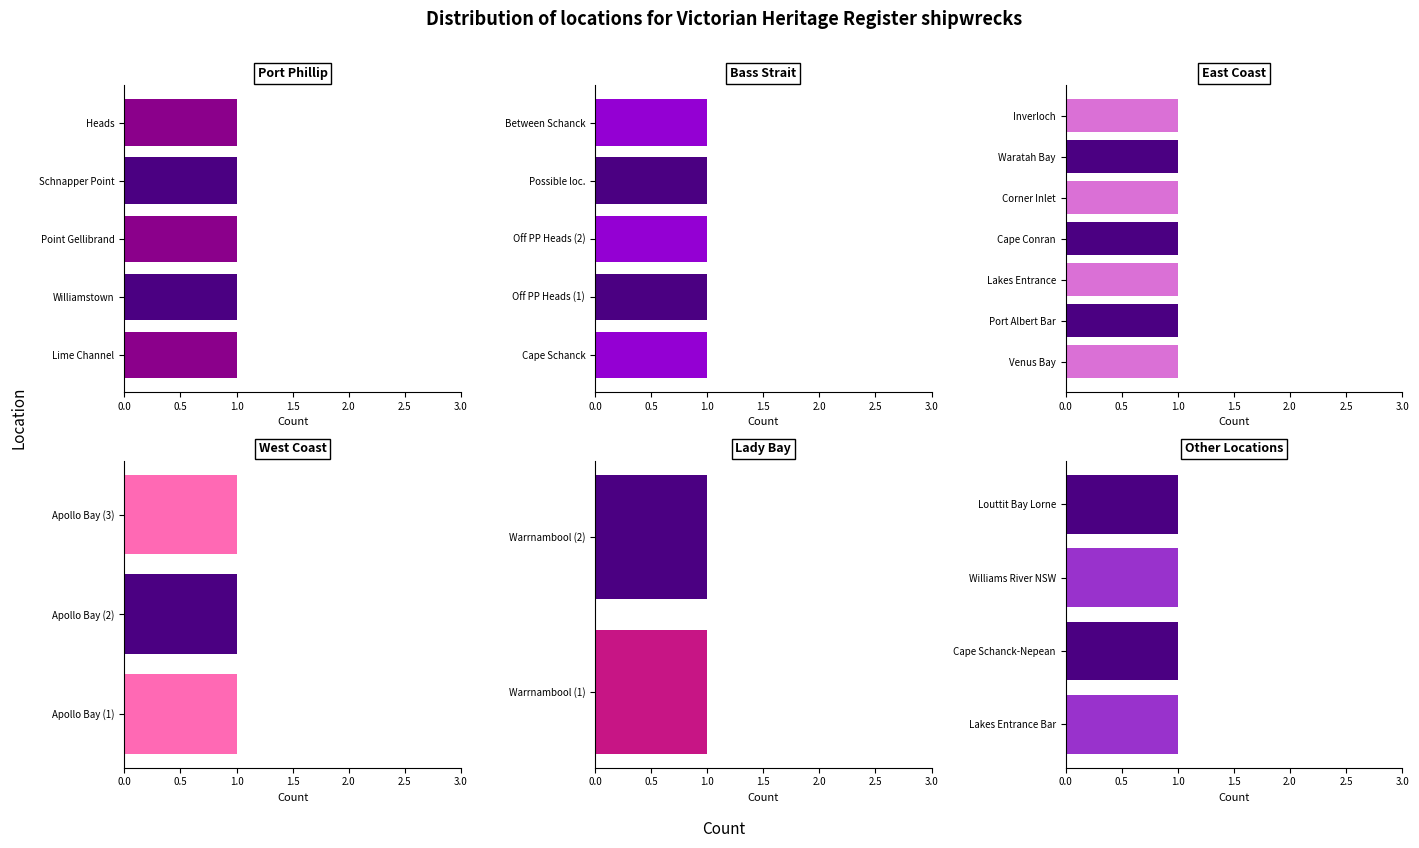

What is the label of the 5th bar from the left?

Lady Bay, Warrnambool